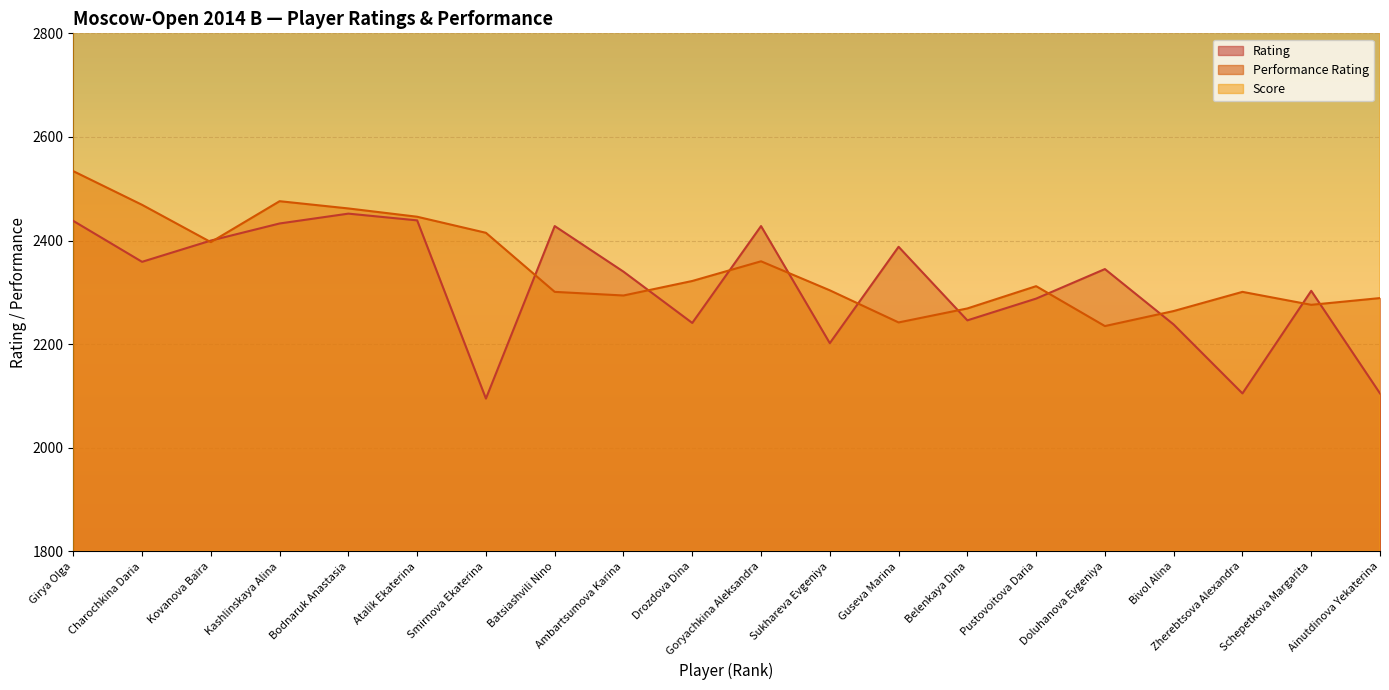

Which series has the widest spread of values?

Score